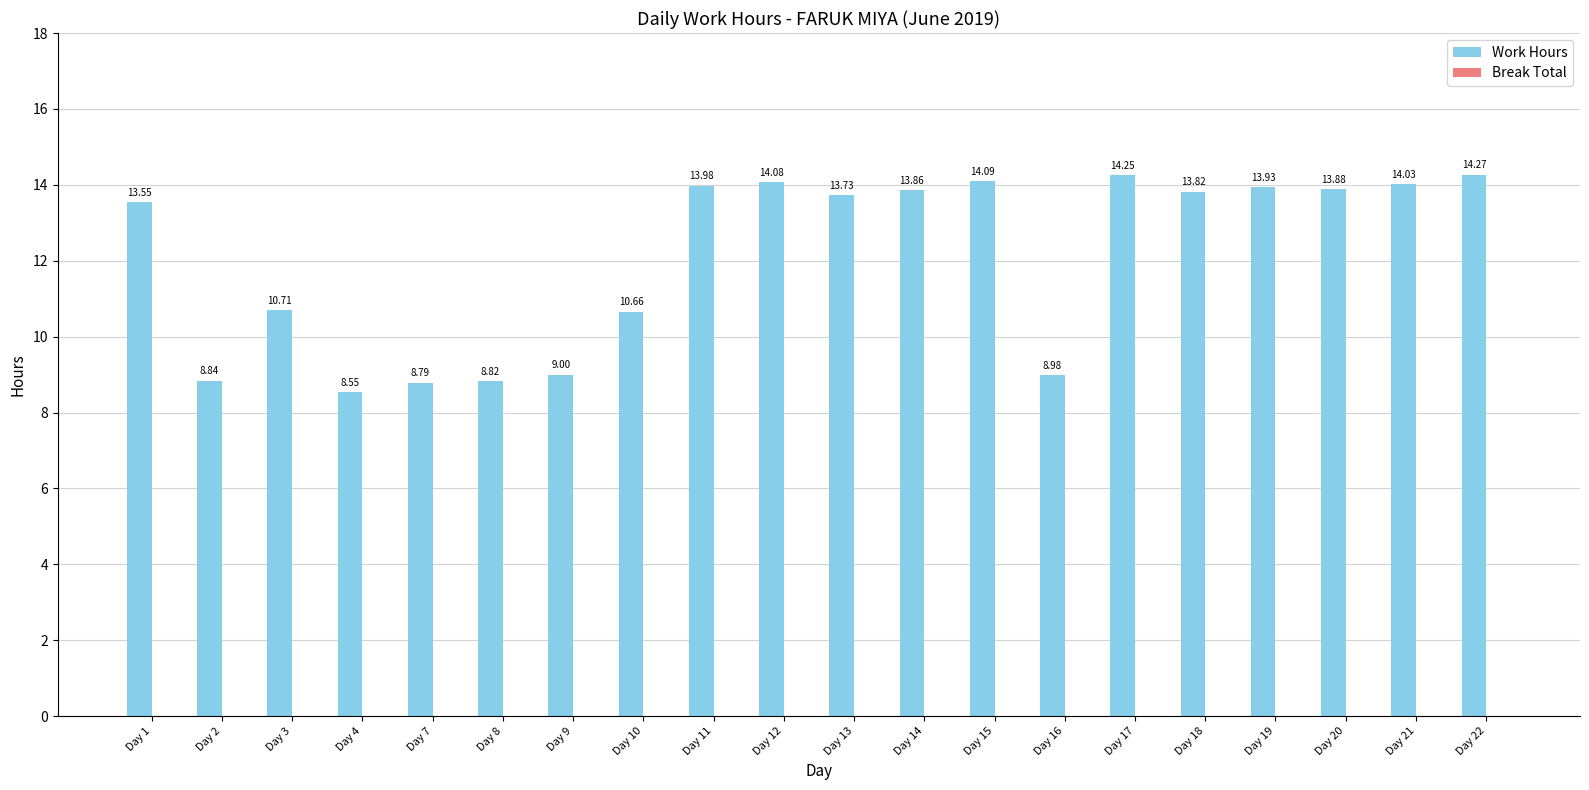

How many series are shown in this chart?

1